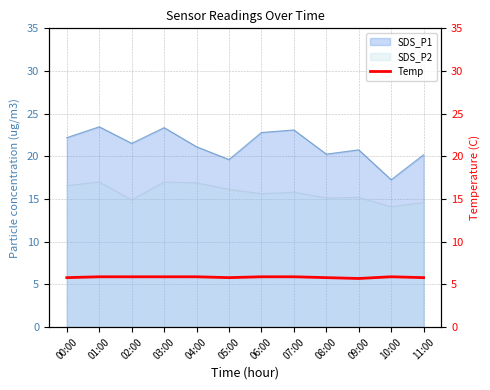

How many values are between 5 and 6?

12